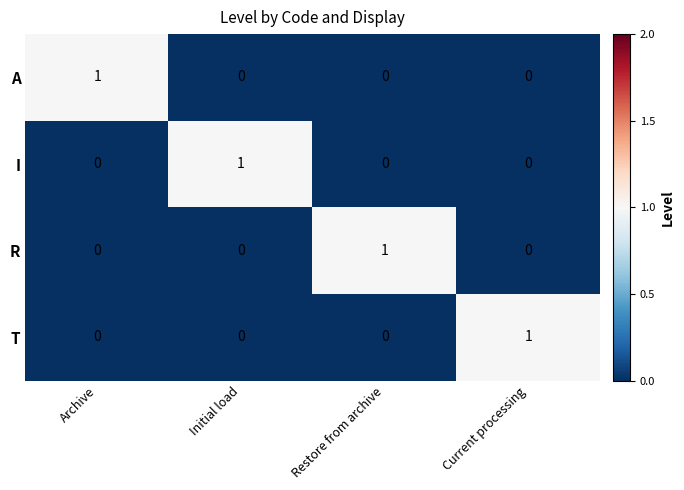

Count the R values in the range 0 to 1.

4